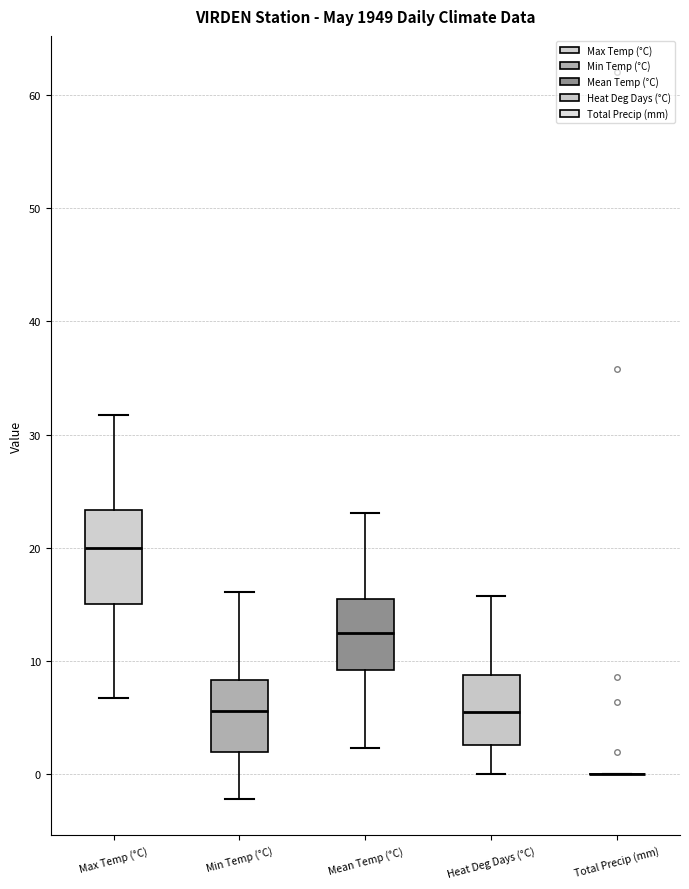

Which box is the tallest, from its lower edge to its upper edge?

Max Temp (°C)